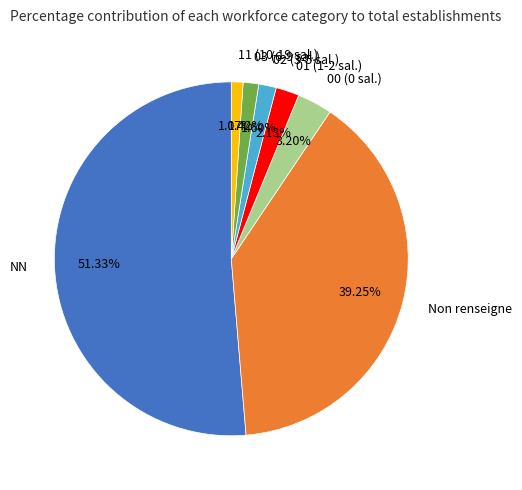

Combined, do 11 (10-19 sal.) and Non renseigne account for over 50%?

No